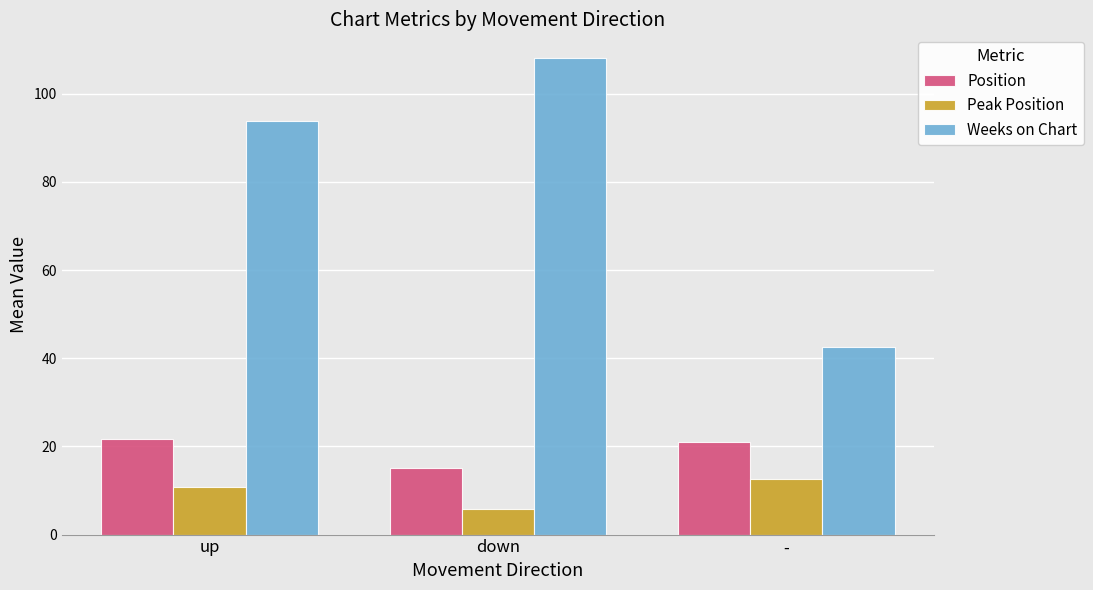

Reading left to right, transcribe all the data shown in this chart.

Position: up=21.7	down=15.1	-=21.0
Peak Position: up=10.8	down=5.9	-=12.5
Weeks on Chart: up=93.8	down=108.1	-=42.5